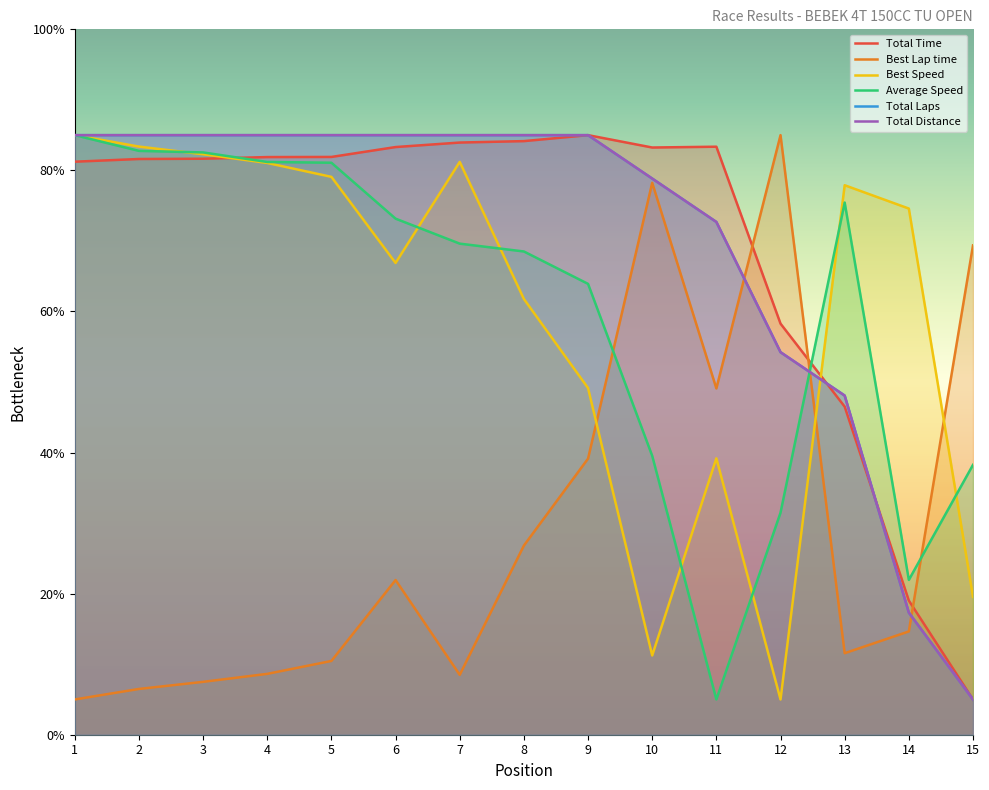

At which label is Total Time closest to 44?

13